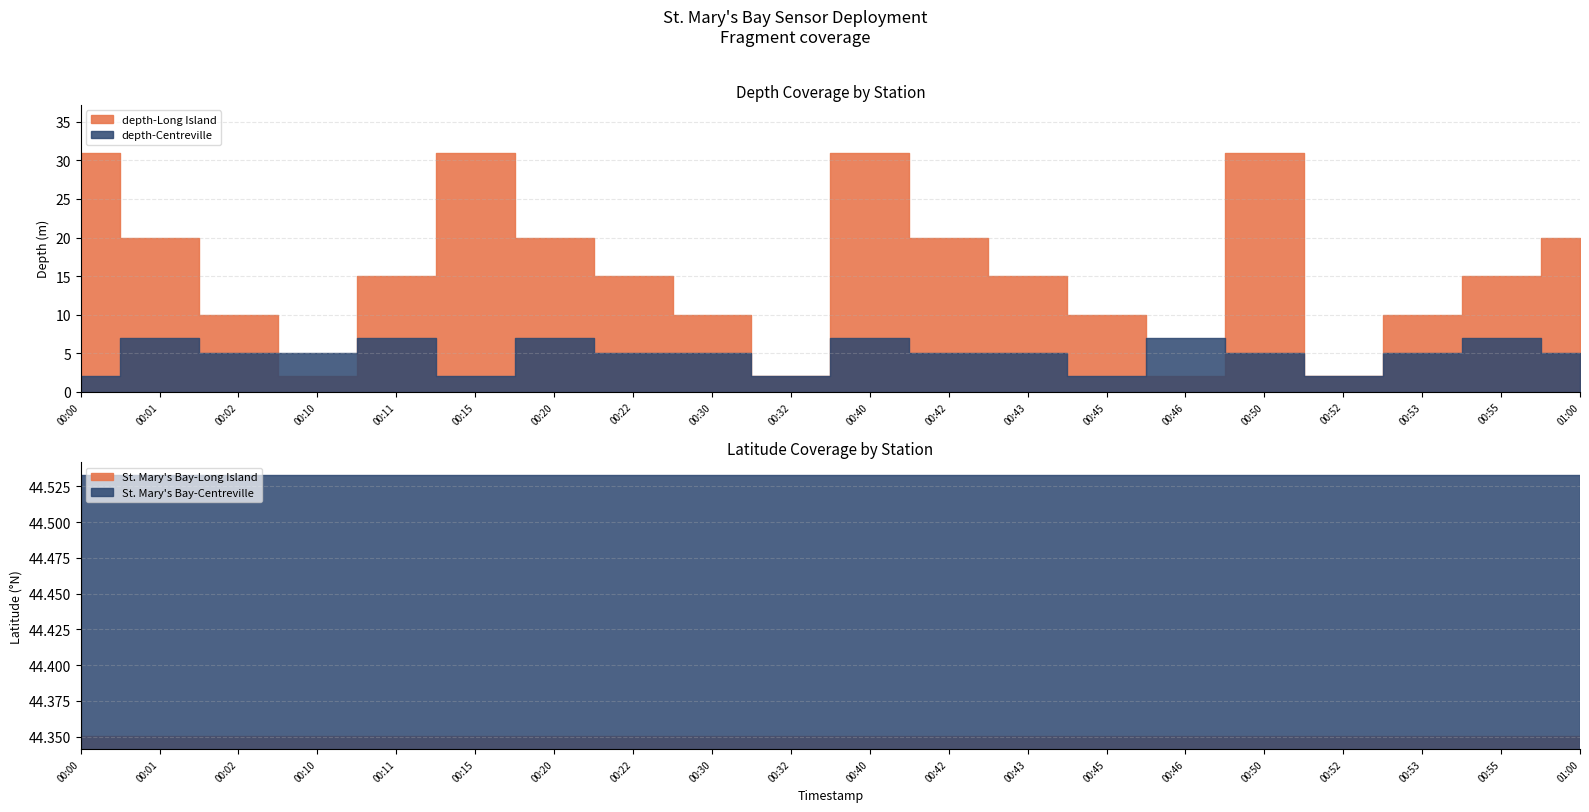

What is the highest value of the depth-Centreville series?

7.0